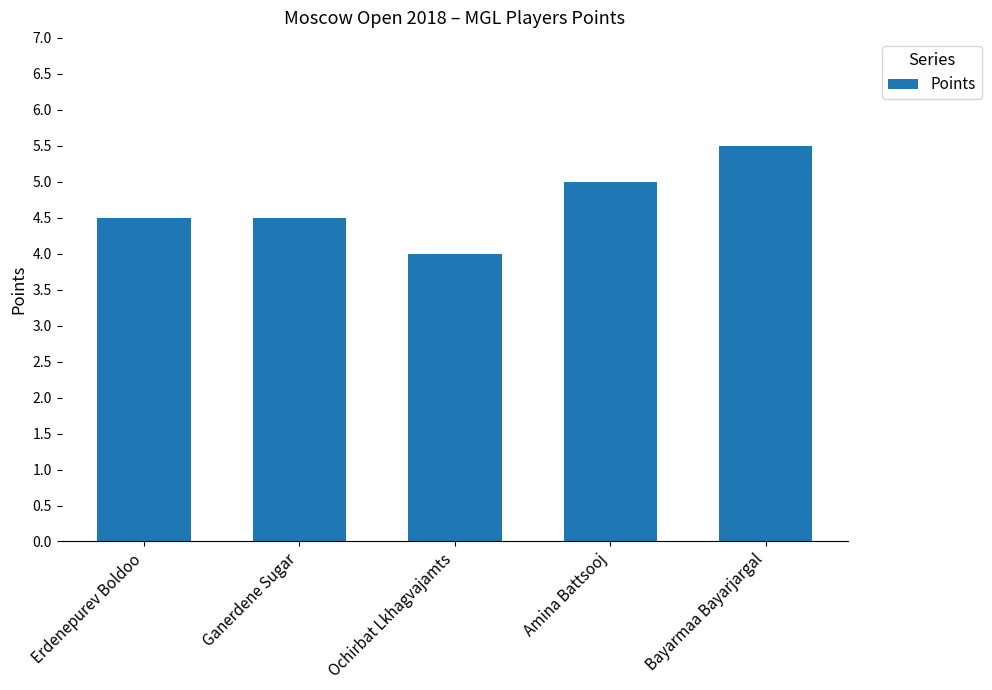

Approximately how many times larger is the value at Bayarmaa Bayarjargal compared to Ganerdene Sugar?

1.2